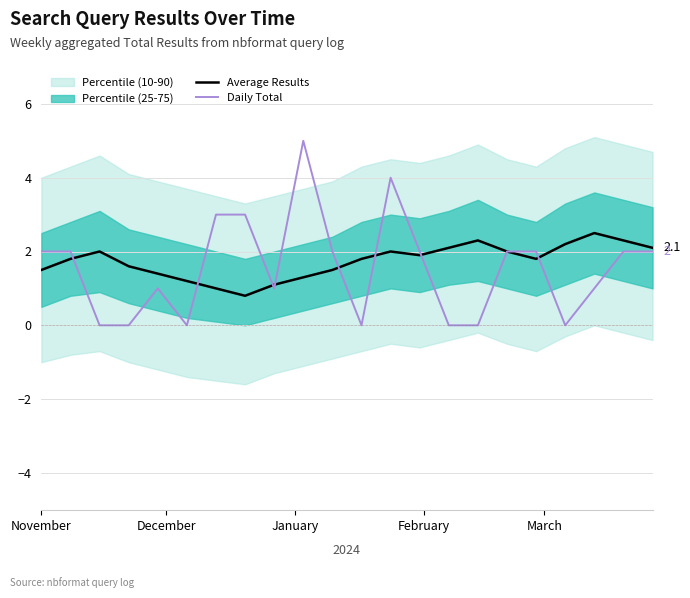

What is the value of the Average Results point at the 14th from the left?

1.9